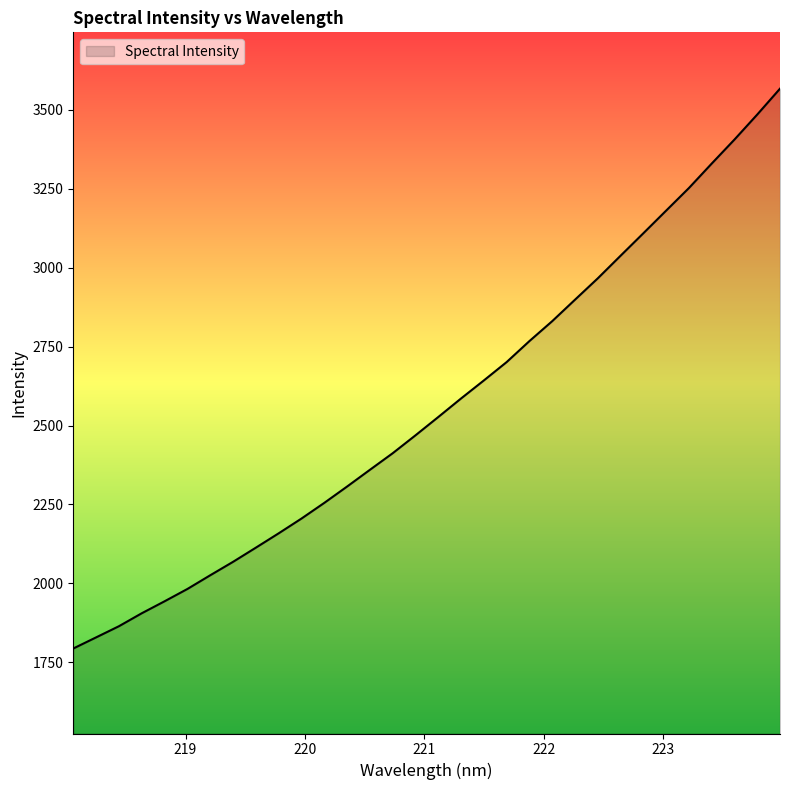

What is the greatest value displayed?

3566.6